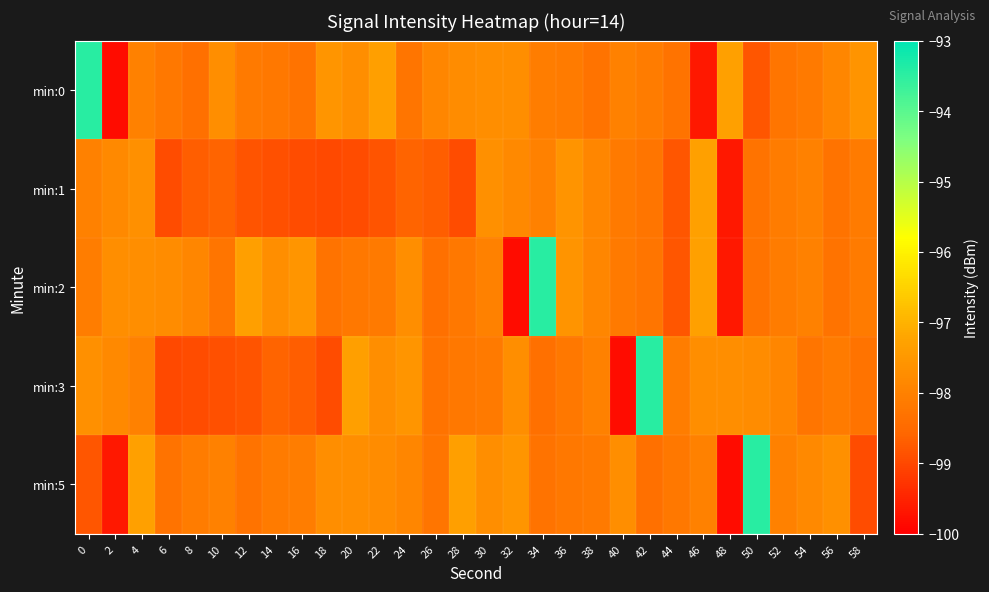

What is the difference between the highest and lowest values at 2?

2.1